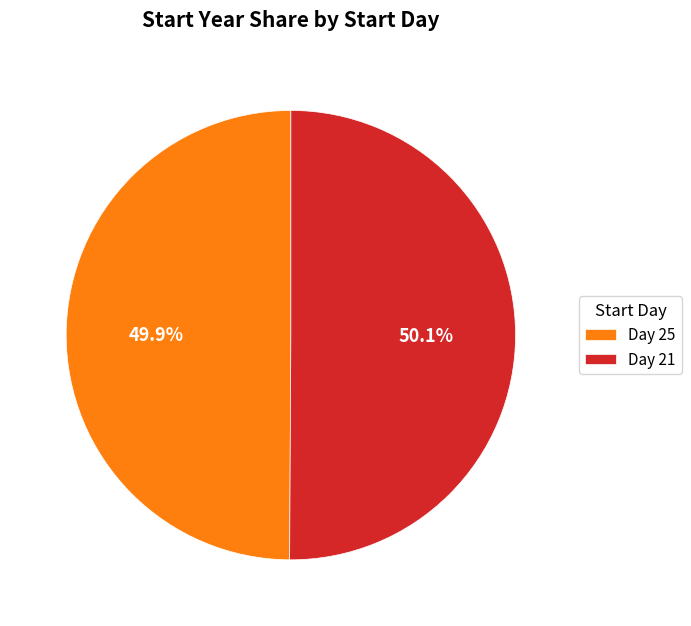

What is the ratio of the value at Day 25 to the value at Day 21?

1.0